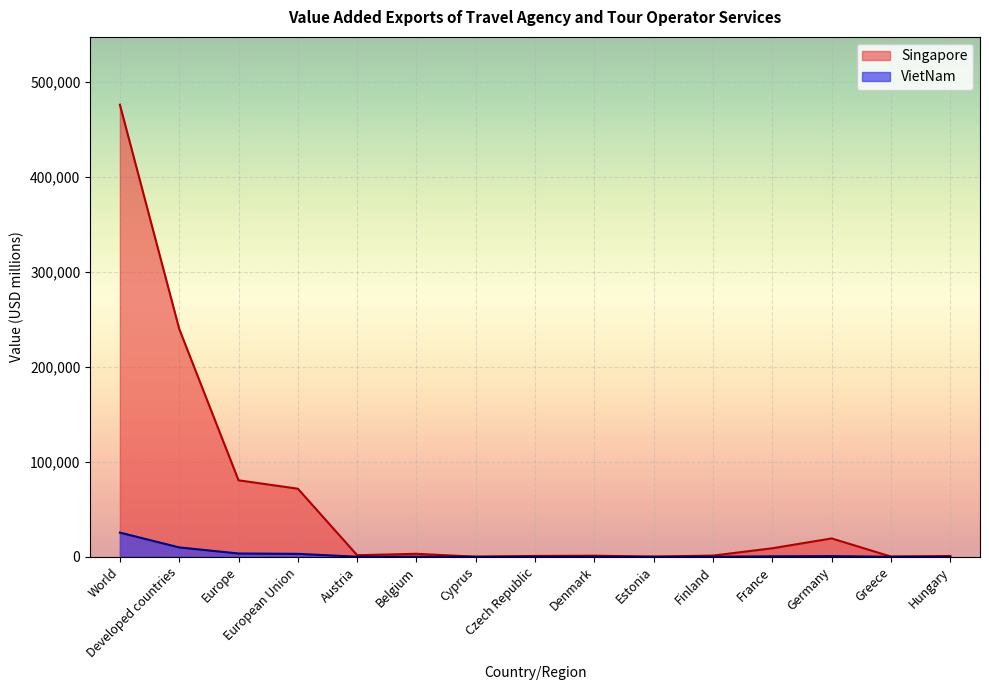

What is the label of the 8th point from the right?

Czech Republic